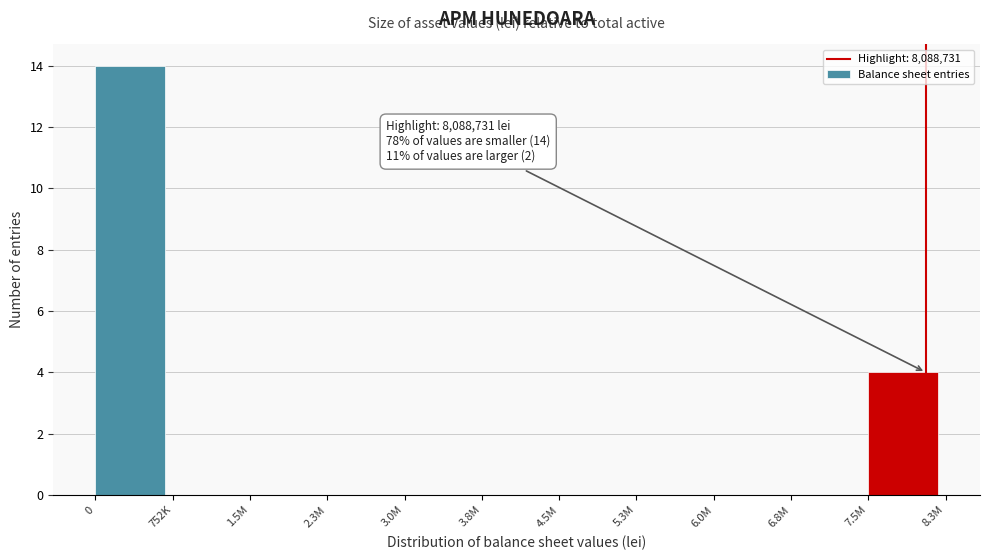

Reading right to left, list all the values displayed in this chart.

7.5M=4	6.8M=0	6.0M=0	5.3M=0	4.5M=0	3.8M=0	3.0M=0	2.3M=0	1.5M=0	752K=0	0=14